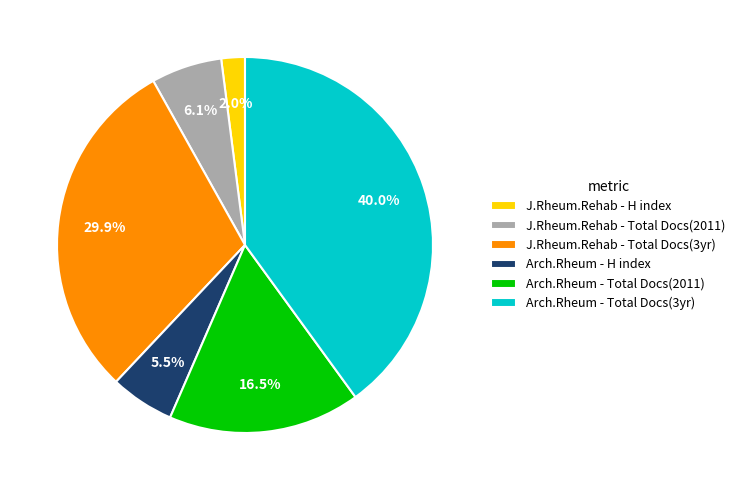

Does J.Rheum.Rehab - Total Docs(3yr) represent more than half of the total?

No